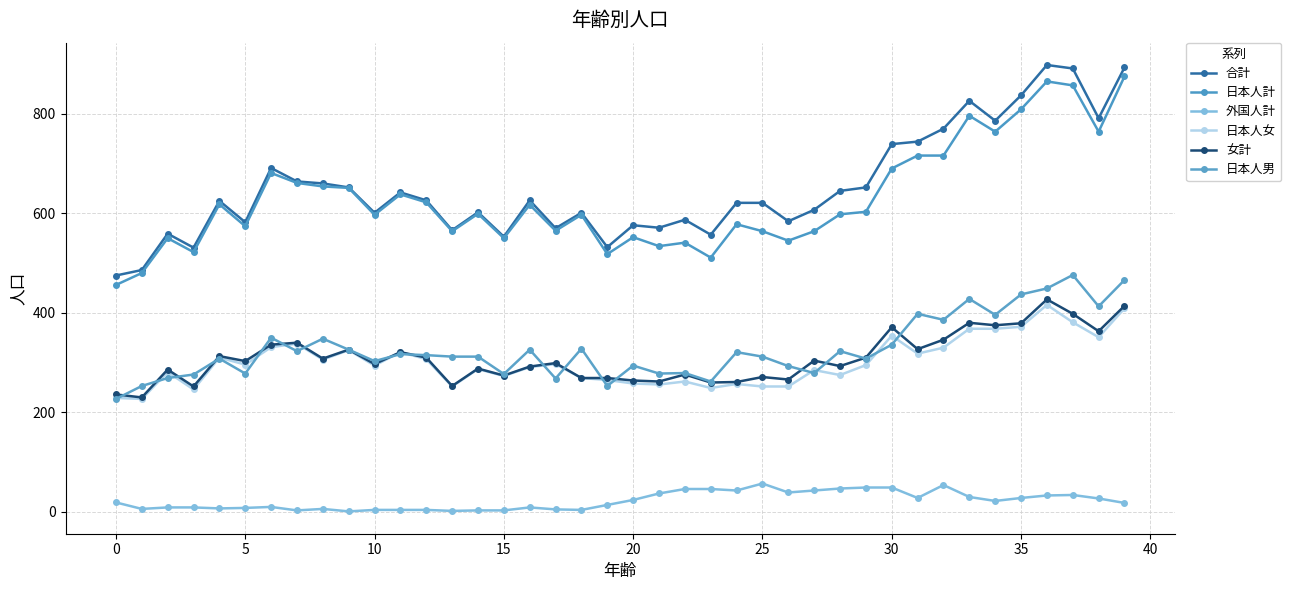

True or false: 日本人女 and 合計 cross at least once.

False